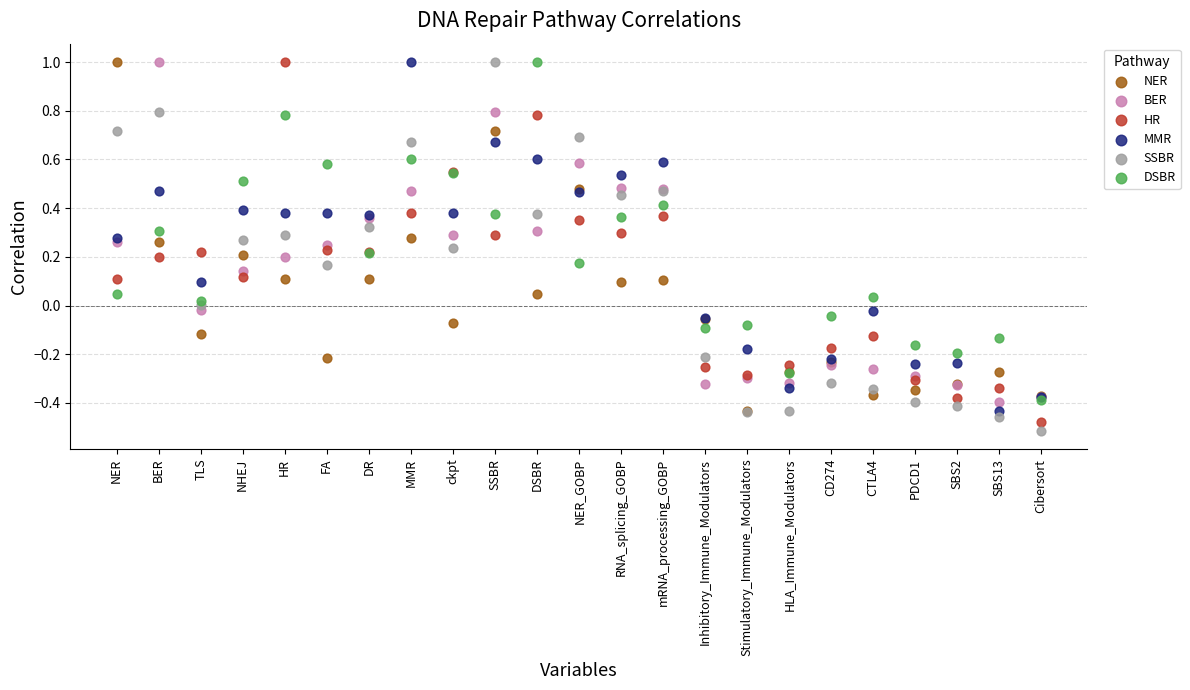

What are all the series names shown in the legend?

NER, BER, HR, MMR, SSBR, DSBR